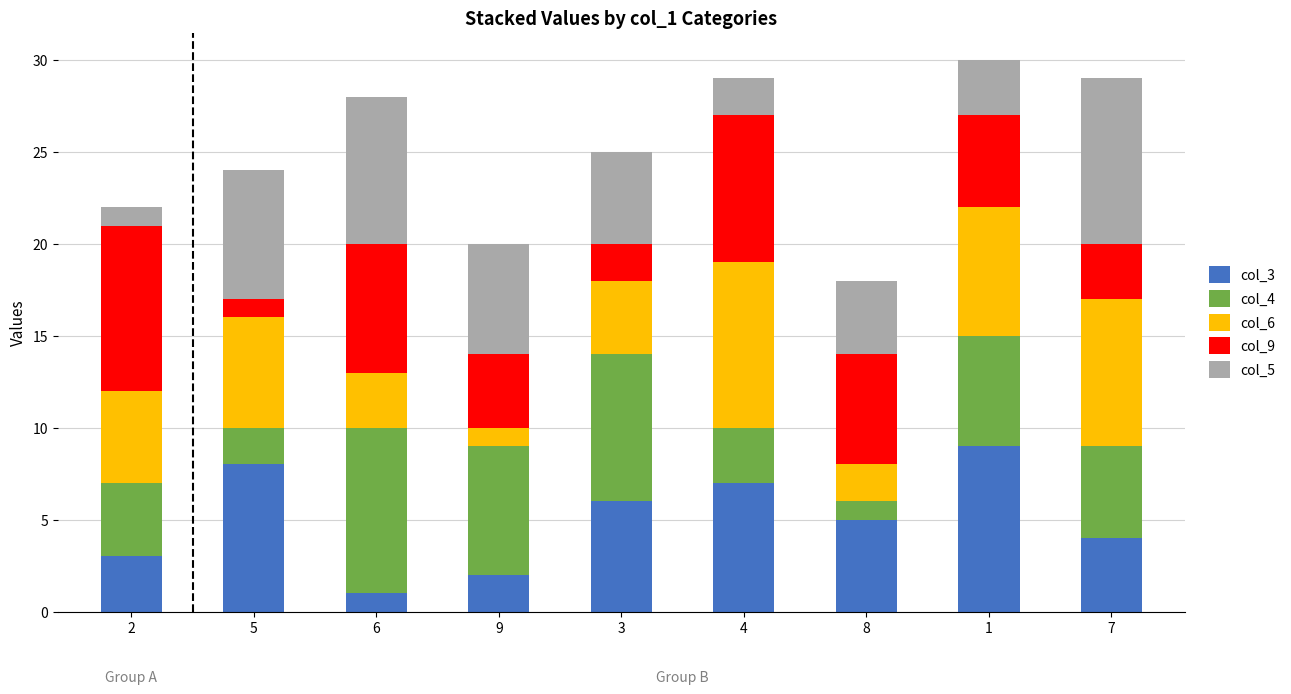

Where is col_3 nearest to the value 5?

8